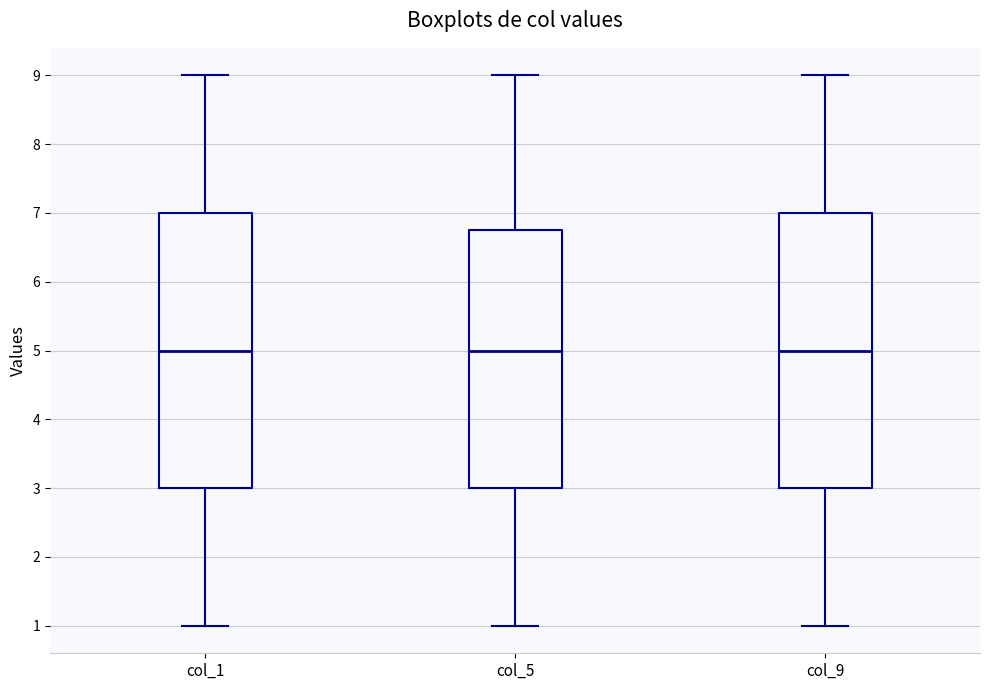

Reading left to right, transcribe this box plot: for each box, give where its median line is, the range the box spans, and where its two whiskers end, as read against the y-axis. The values are not printed on the chart, so give them approximately, as read against the axis.

col_1: median 5.0, box 3.0 to 7.0, whiskers 1.0 to 9.0
col_5: median 5.0, box 3.0 to 6.8, whiskers 1.0 to 9.0
col_9: median 5.0, box 3.0 to 7.0, whiskers 1.0 to 9.0